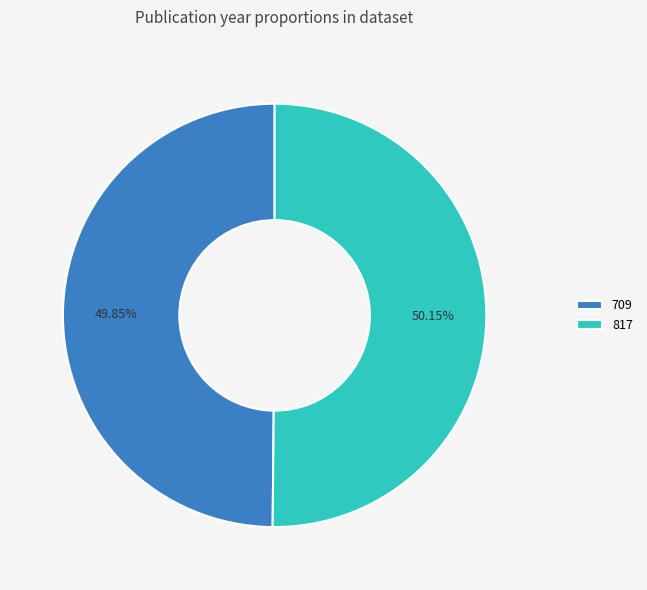

Approximately how many times larger is the value at 709 compared to 817?

1.0